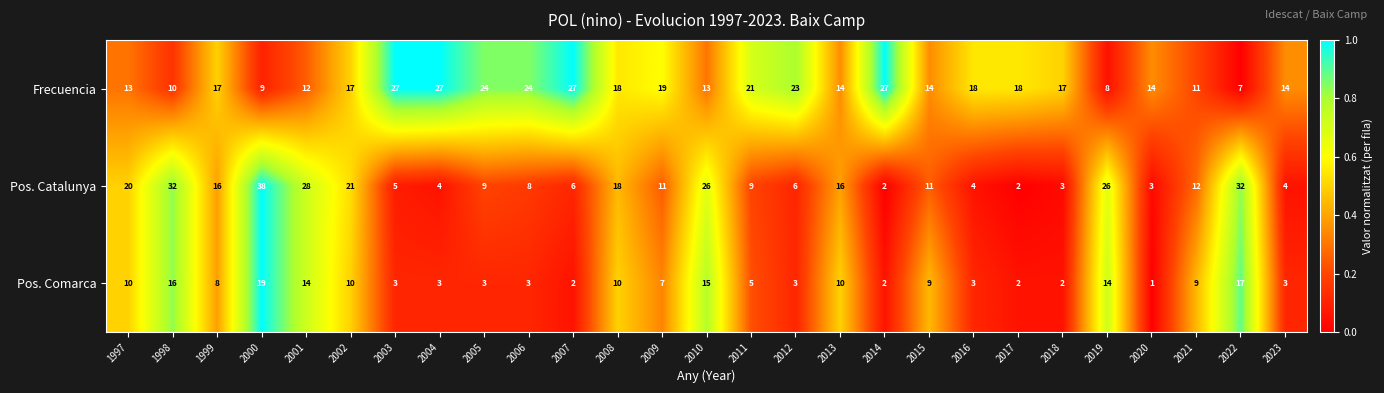

What is the sum of the Frecuencia values at 2015 and 2000?

23